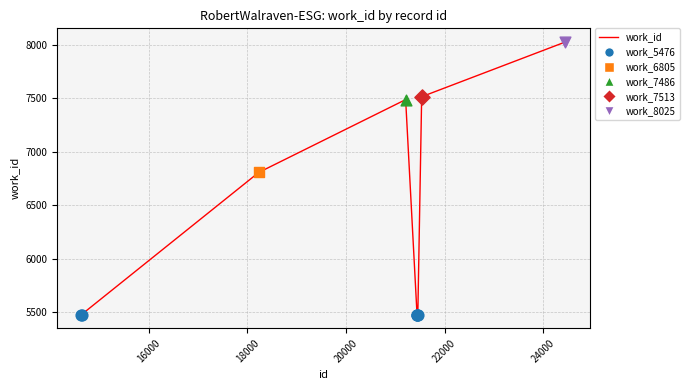

What is the maximum value shown in the chart?

8025